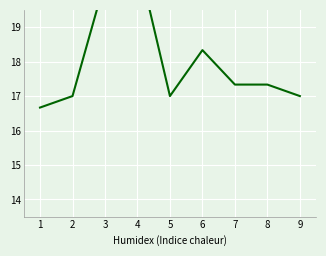

How many categories are shown in the chart?

9